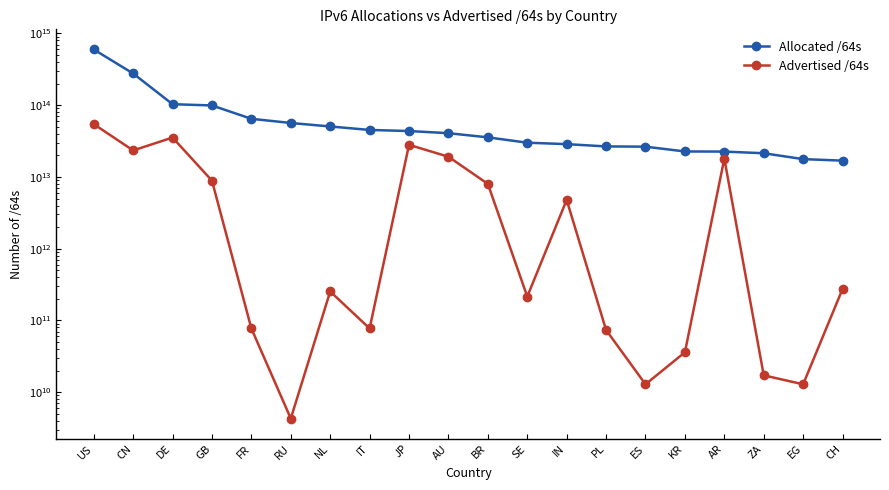

True or false: Allocated /64s has more than 1 points higher than both neighbors.

False